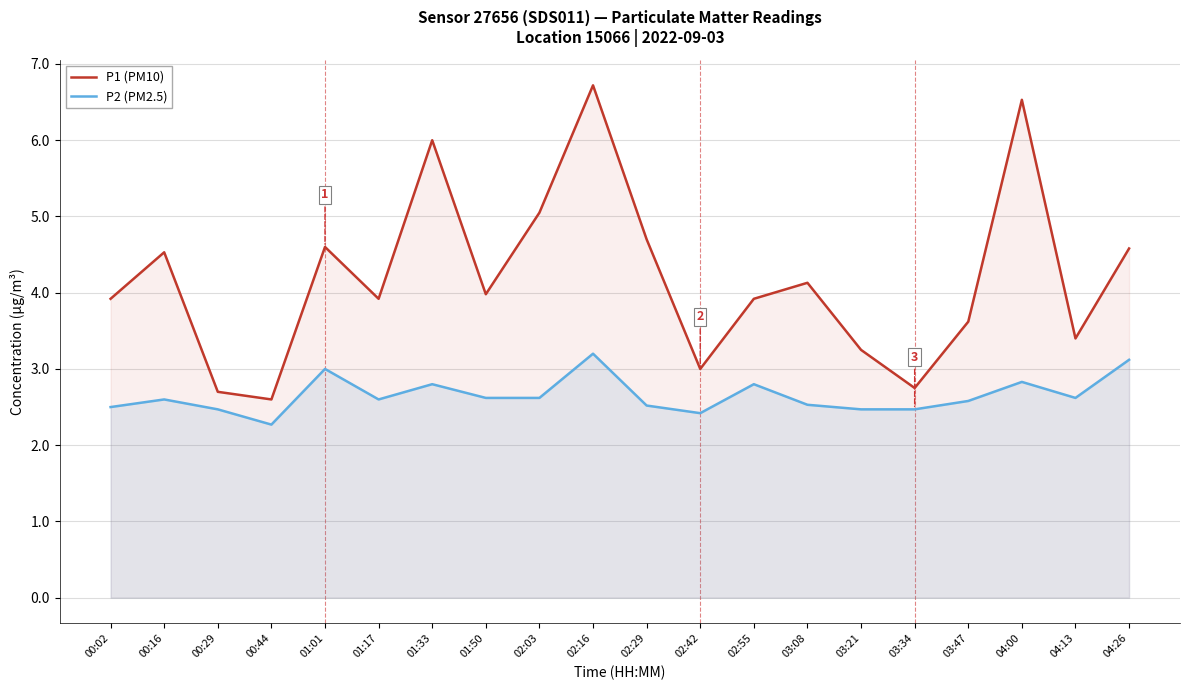

What is the sum of the P1 (PM10) values at 00:29 and 03:34?

5.5